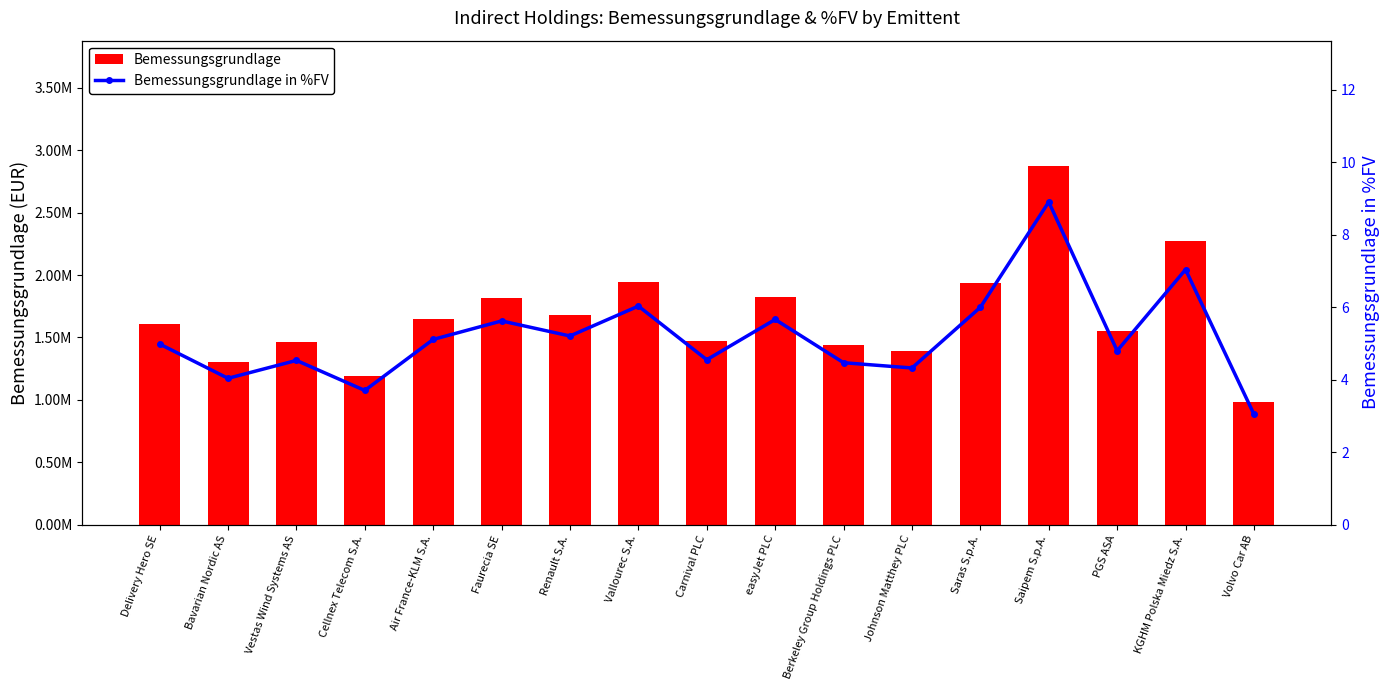

Which category has the highest value across all series?

Saipem S.p.A.